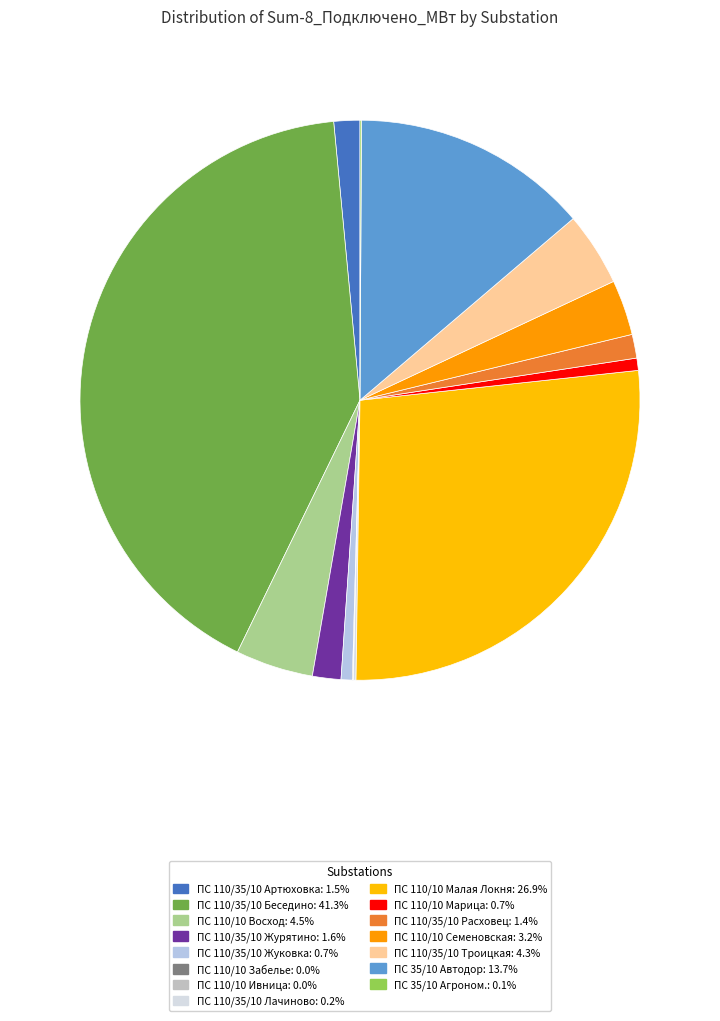

How many slices are in this pie chart?

15